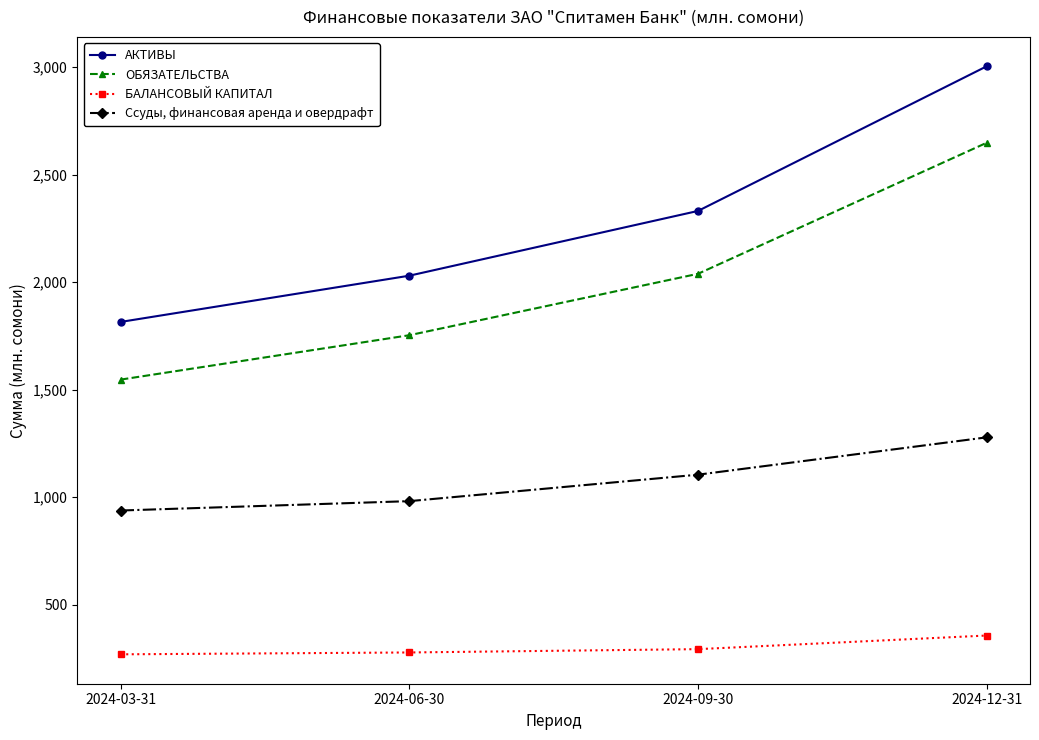

Is it true that Ссуды, финансовая аренда и овердрафт equals 266.5 at 2024-09-30?

False